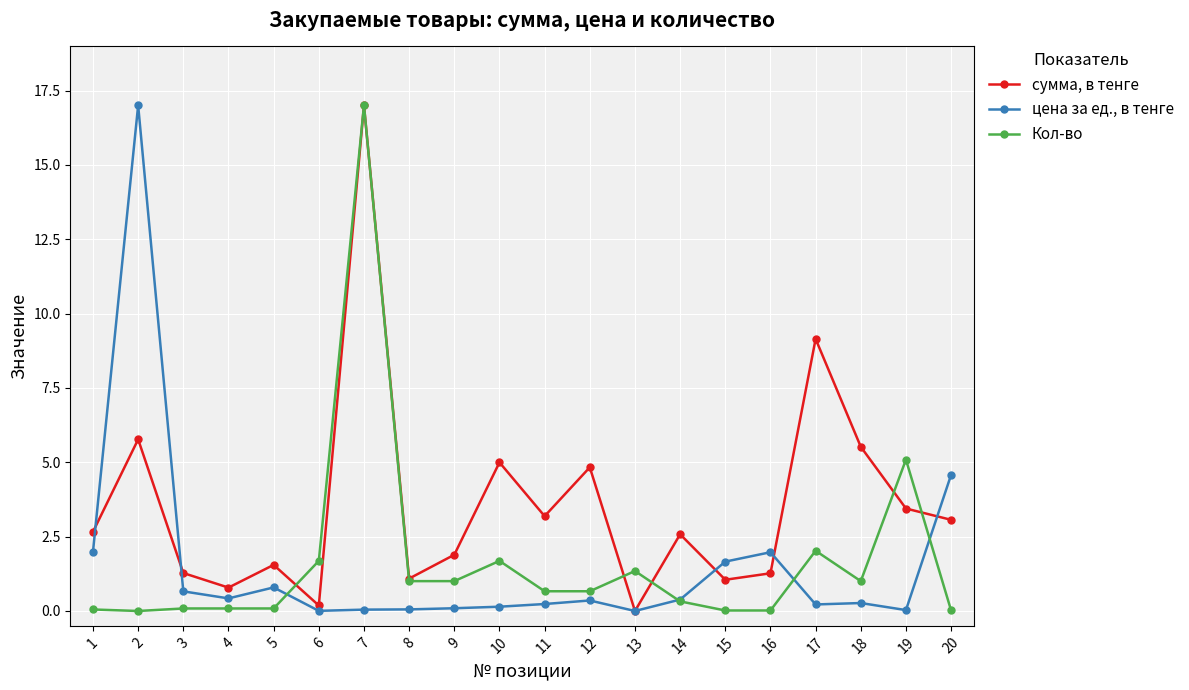

Between 5 and 18, which series saw the biggest shift?

сумма, в тенге